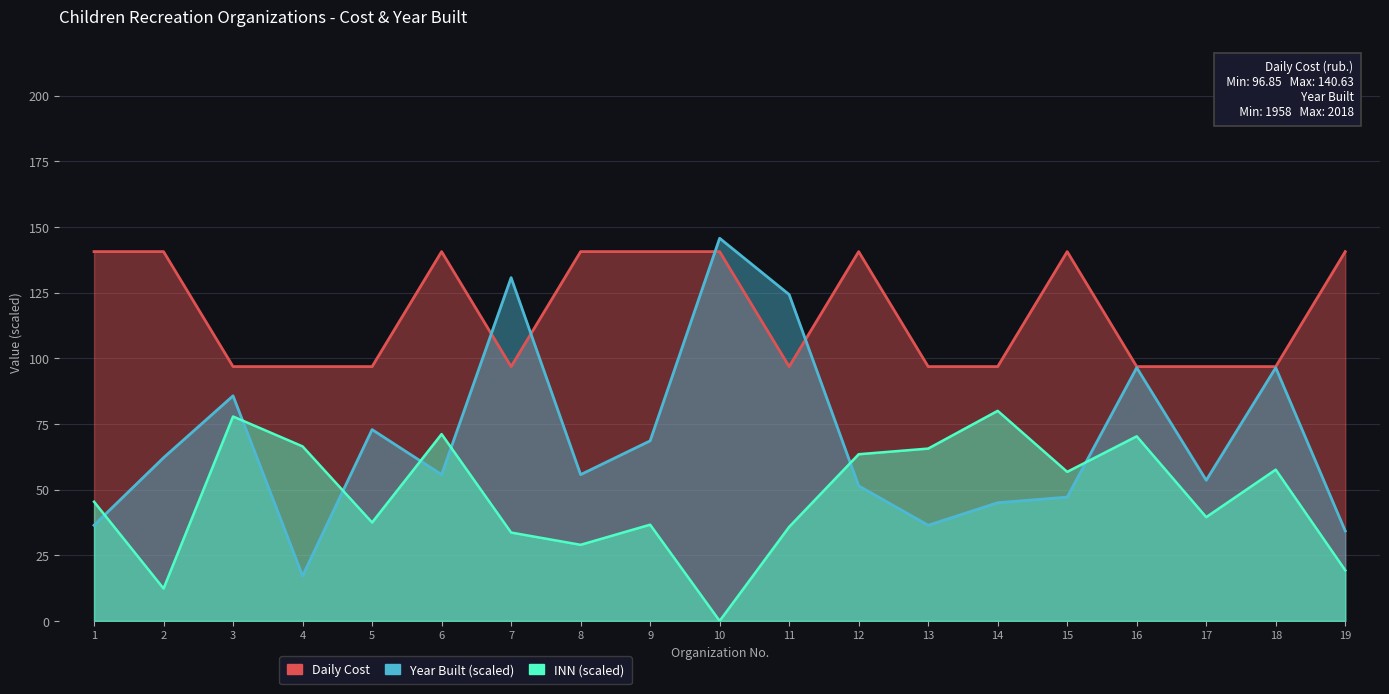

Which series has the widest spread of values?

Year Built